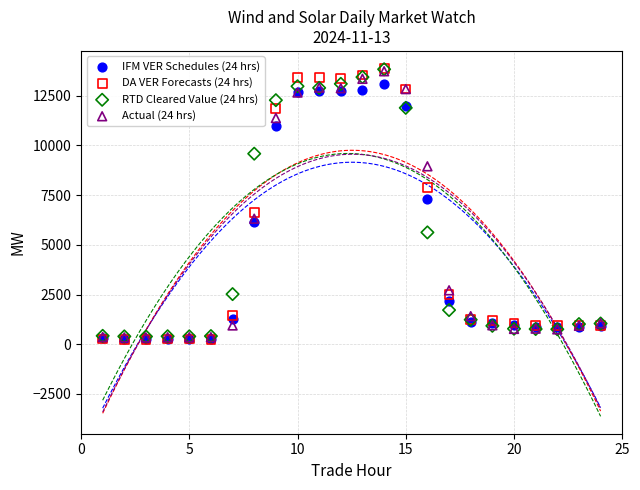

Across all series, what Y value is closest to 7065?

7316.0